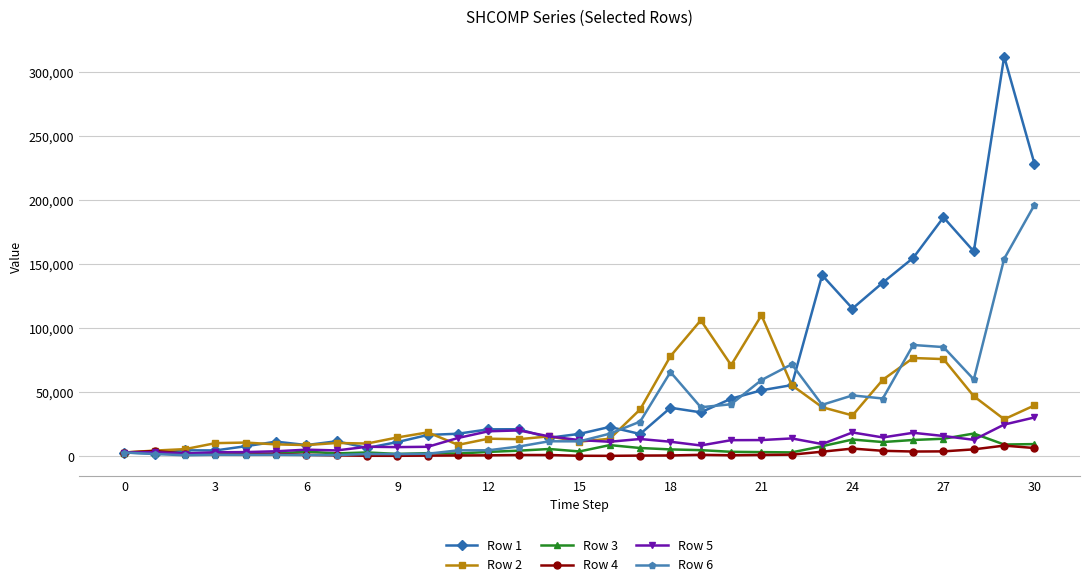

True or false: Row 4 has more than 2 interior local peaks.

True